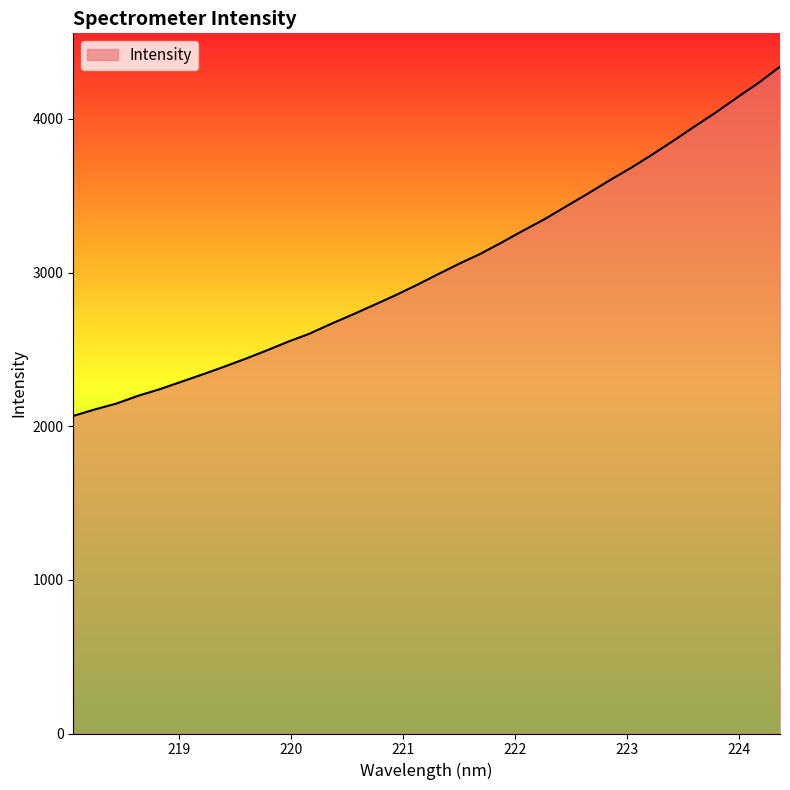

What is the difference between the maximum and minimum values?

2273.1